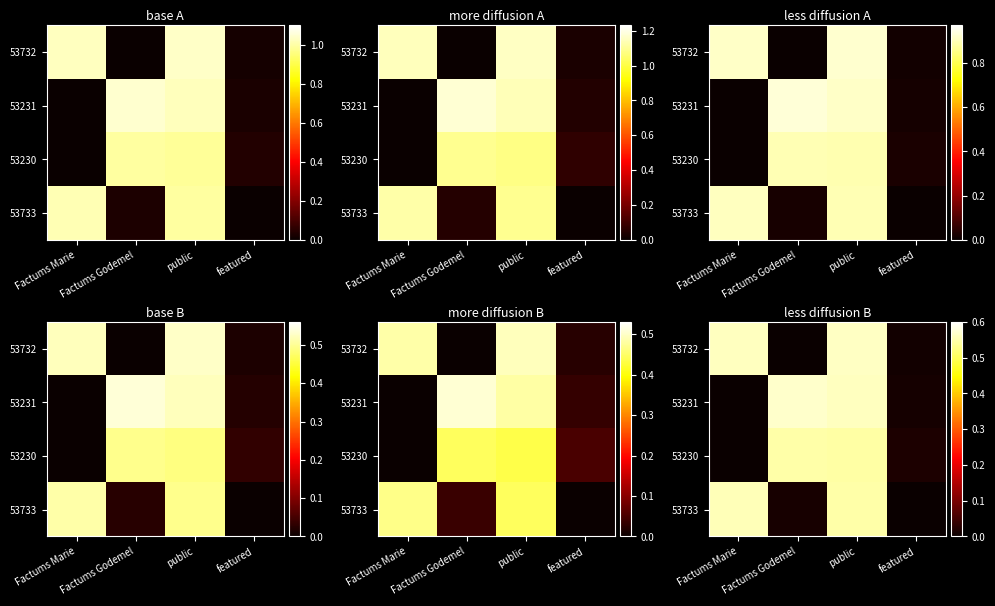

Rank the series by their average value, from highest to lowest.

53231, 53732, 53733, 53230